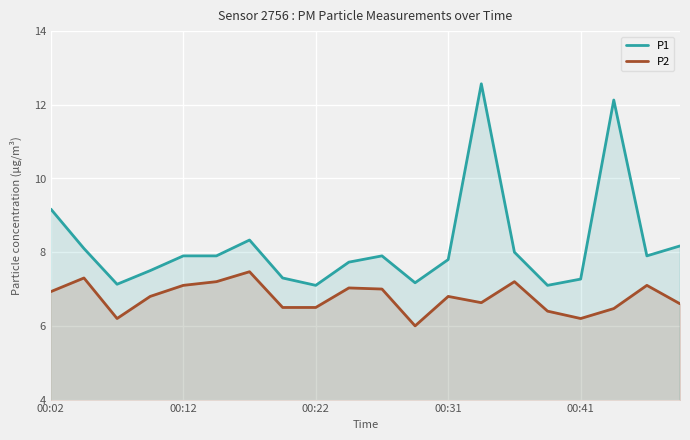

At which category is the sum across all series the highest?

13